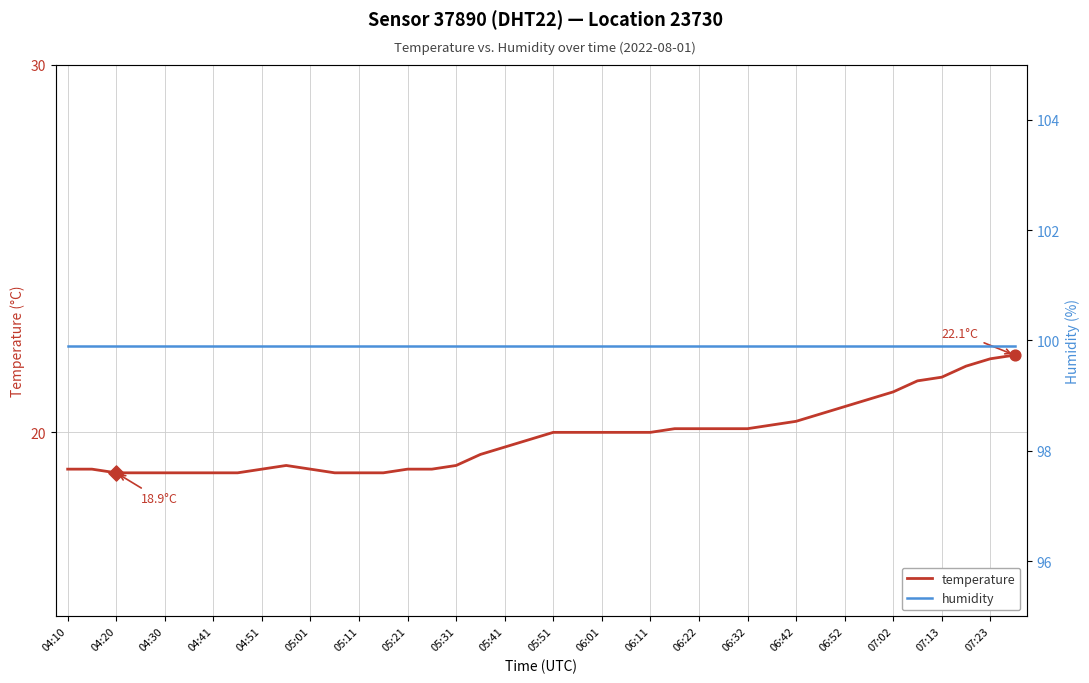

Which series has the widest spread of Y values?

temperature